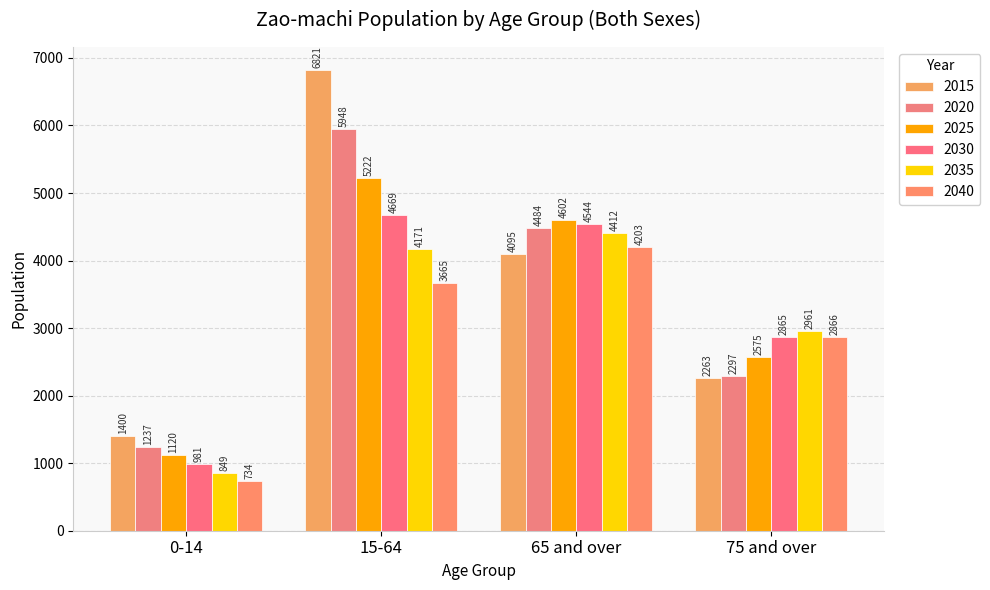

What is the sum of all 2040 values?

11468